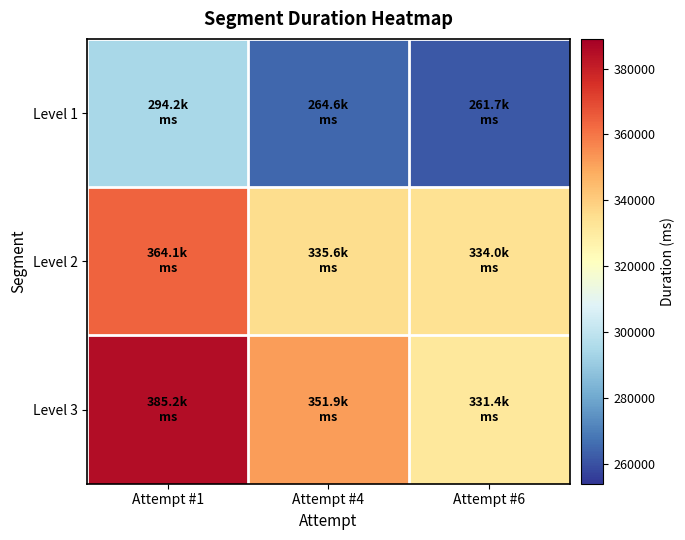

How many categories are shown in the chart?

3